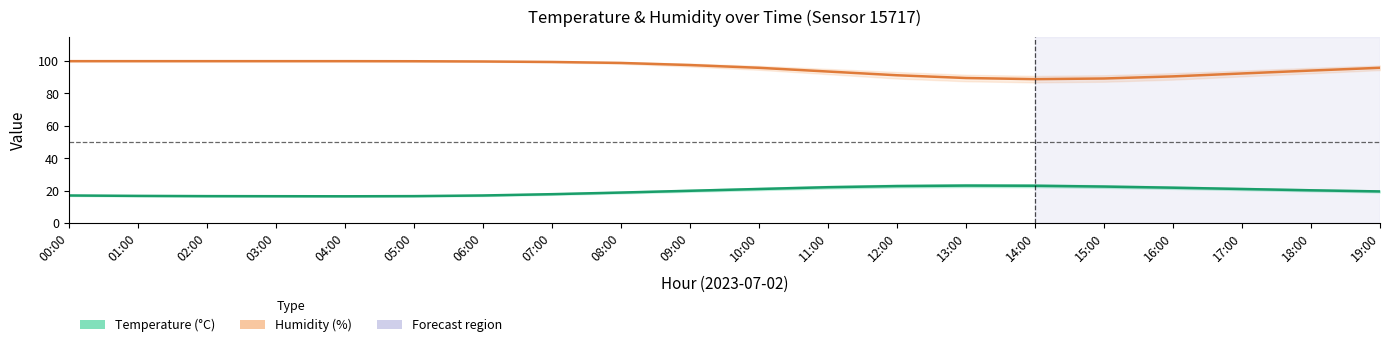

List the series in order of their overall mean, lowest first.

Temperature (°C), Humidity (%)